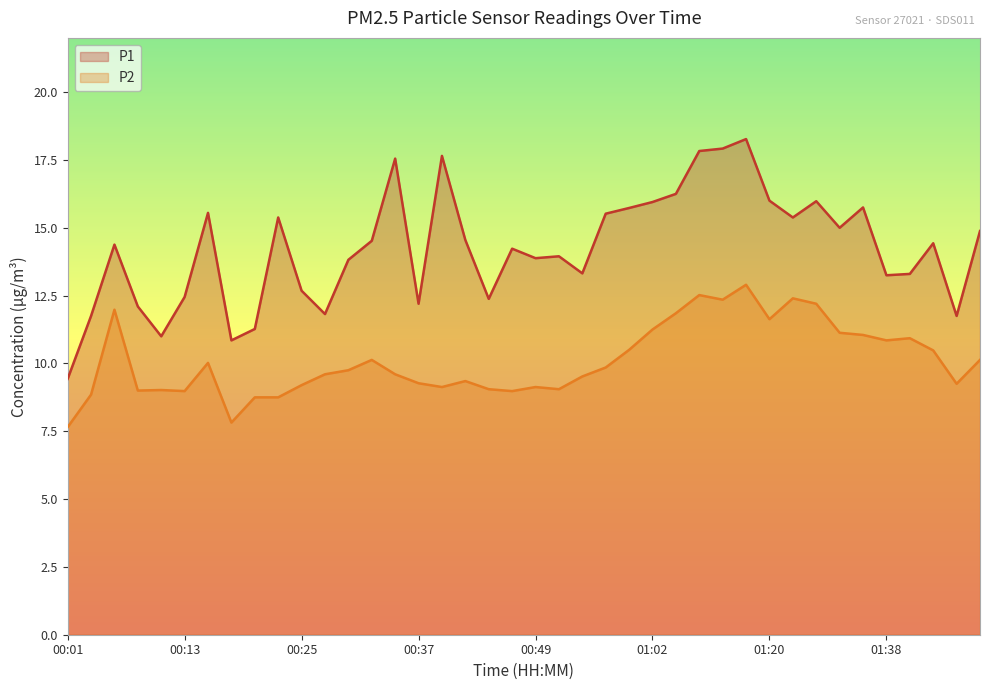

Reading left to right, what are all the values shown in this chart?

P1: 00:01=9.4	00:03=11.8	00:06=14.4	00:08=12.1	00:11=11.0	00:13=12.4	00:15=15.6	00:18=10.8	00:20=11.3	00:23=15.4	00:25=12.7	00:28=11.8	00:30=13.8	00:32=14.5	00:35=17.6	00:37=12.2	00:40=17.6	00:42=14.6	00:45=12.4	00:47=14.2	00:49=13.9	00:52=13.9	00:54=13.3	00:57=15.5	00:59=15.7	01:02=15.9	01:04=16.2	01:12=17.8	01:15=17.9	01:17=18.3	01:20=16.0	01:25=15.4	01:30=16.0	01:33=15.0	01:35=15.8	01:38=13.2	01:40=13.3	01:43=14.4	01:45=11.8	01:47=14.9
P2: 00:01=7.7	00:03=8.8	00:06=12.0	00:08=9.0	00:11=9.0	00:13=9.0	00:15=10.0	00:18=7.8	00:20=8.8	00:23=8.8	00:25=9.2	00:28=9.6	00:30=9.8	00:32=10.1	00:35=9.6	00:37=9.3	00:40=9.1	00:42=9.3	00:45=9.1	00:47=9.0	00:49=9.1	00:52=9.1	00:54=9.5	00:57=9.8	00:59=10.5	01:02=11.2	01:04=11.8	01:12=12.5	01:15=12.3	01:17=12.9	01:20=11.6	01:25=12.4	01:30=12.2	01:33=11.1	01:35=11.1	01:38=10.8	01:40=10.9	01:43=10.5	01:45=9.2	01:47=10.1